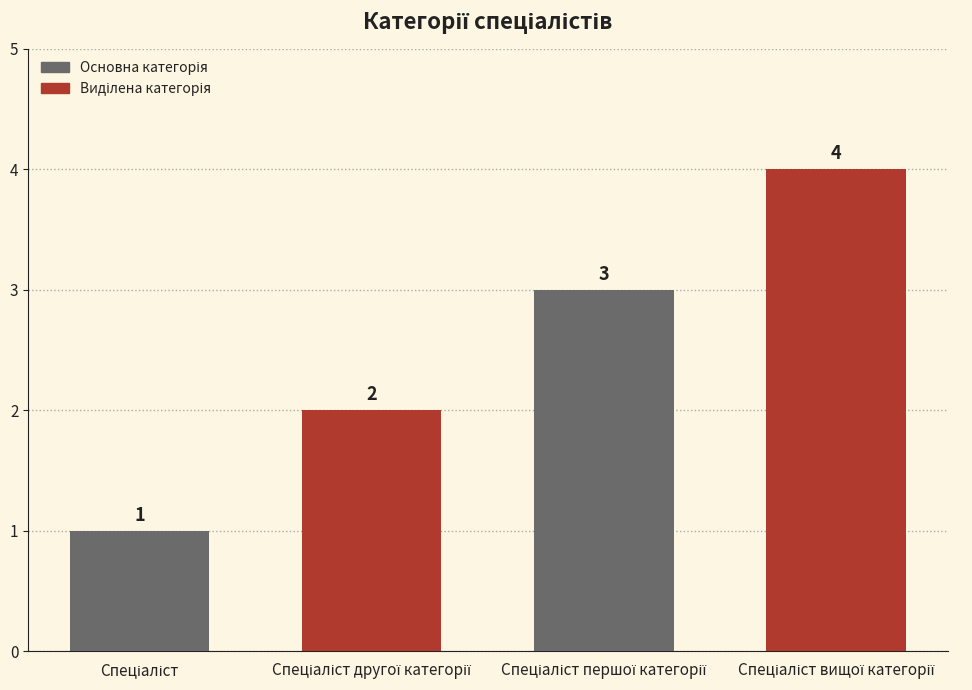

Reading left to right, what are all the values shown in this chart?

1	2	3	4